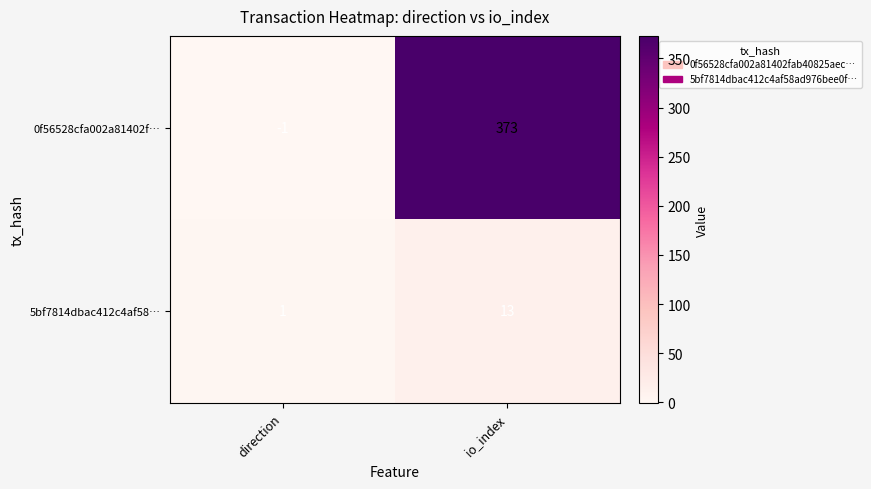

What is the difference between the highest and lowest values at direction?

2